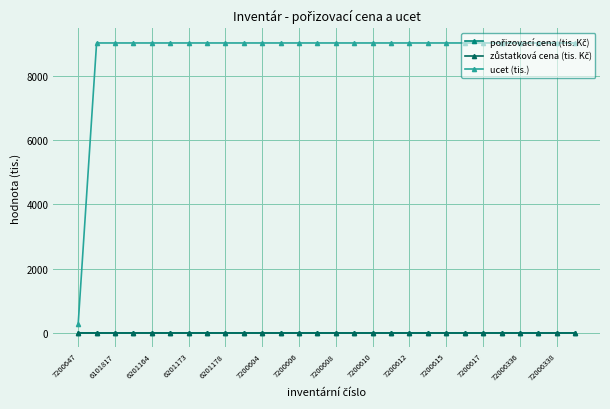

At how many categories does at least one series exceed 2181?

27